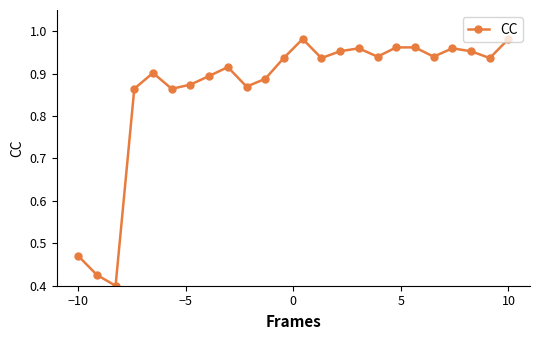

How many interior local valleys (lower than both neighbors) does the data have?

7